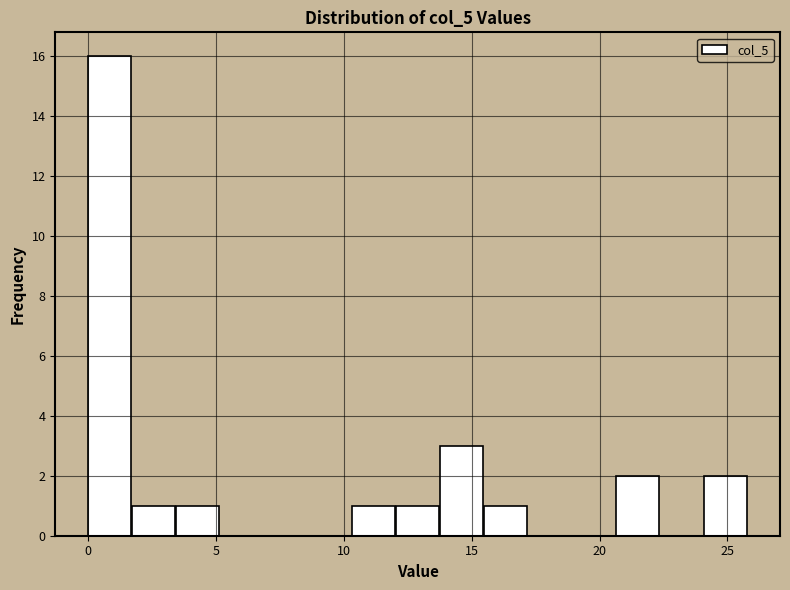

Read against the x-axis, roughly where is the centre of the tallest bar?

1.0